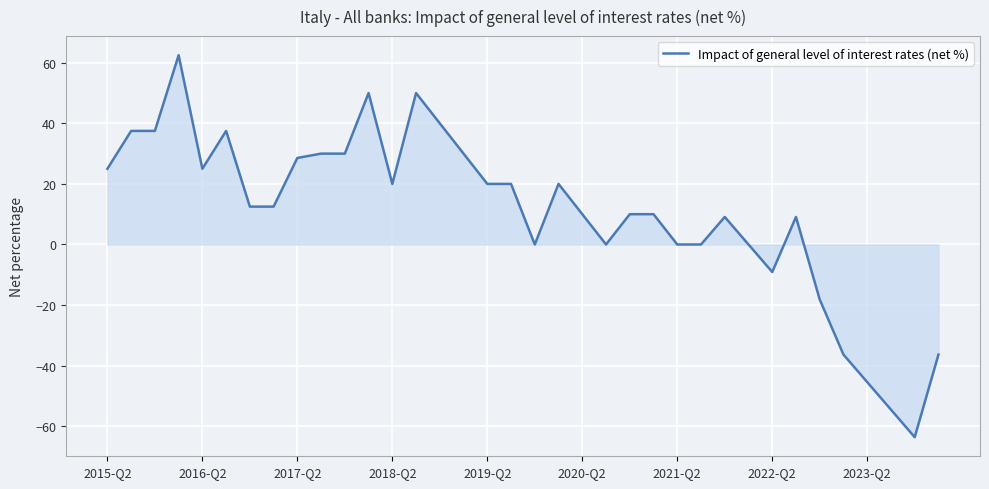

What is the maximum value shown in the chart?

62.5